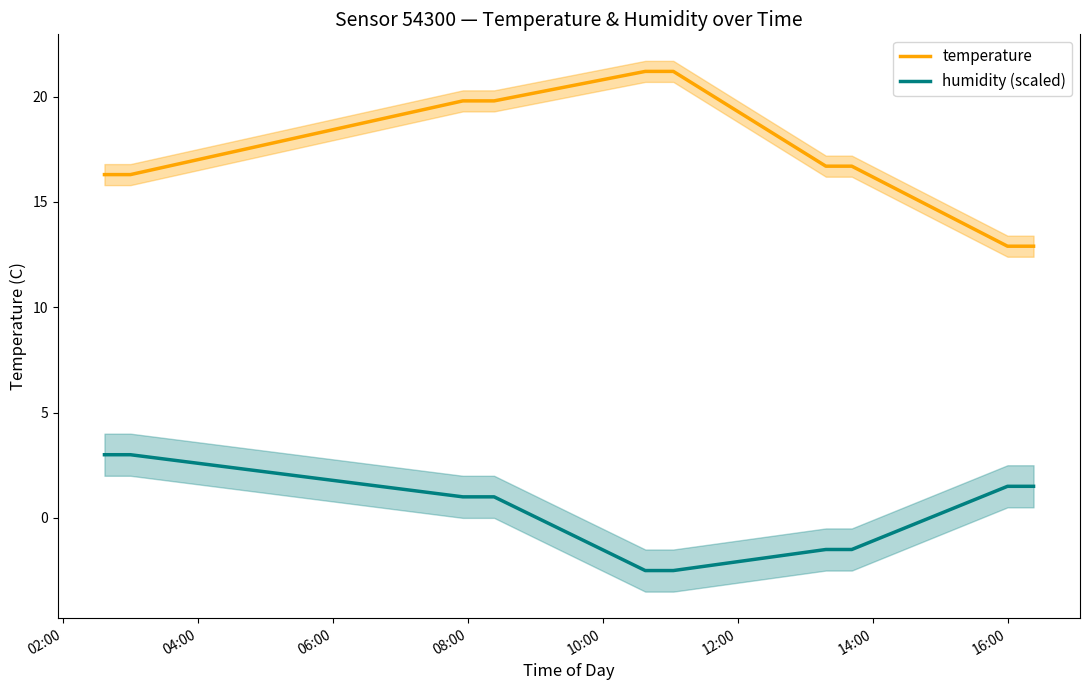

Which series has the largest range (max minus min)?

temperature